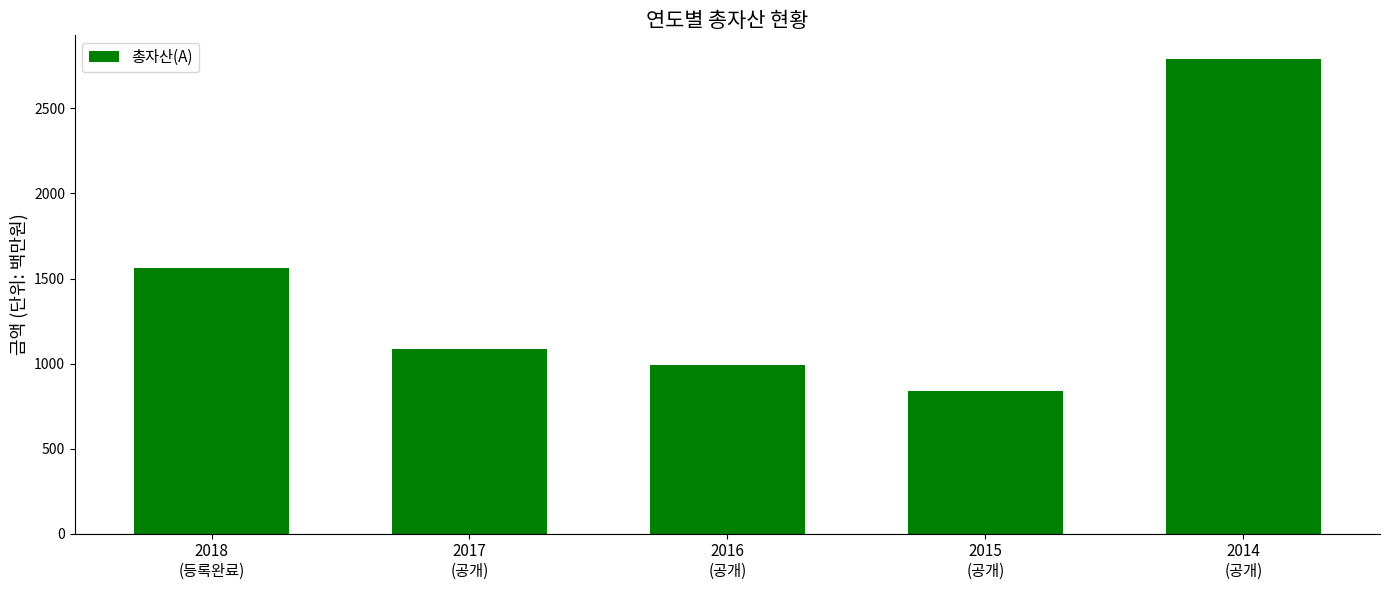

Rank the categories by value from highest to lowest.

2014
(공개), 2018
(등록완료), 2017
(공개), 2016
(공개), 2015
(공개)